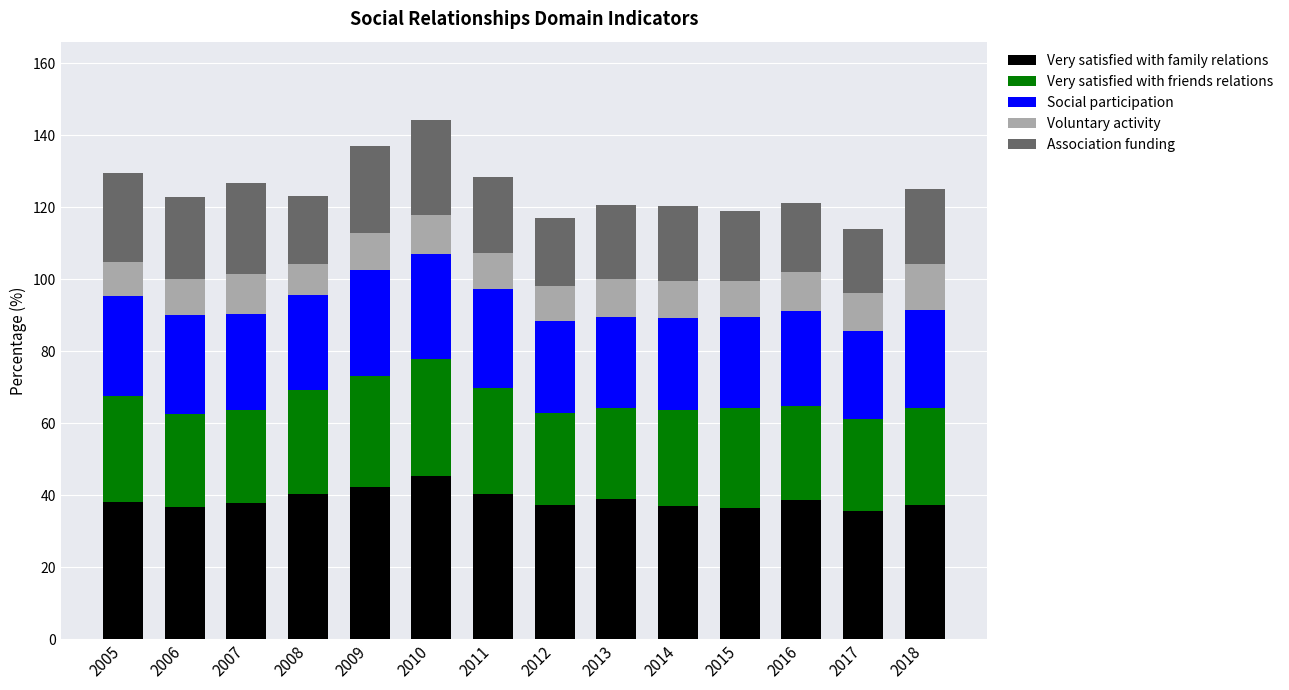

What value does the Very satisfied with family relations series have at 2012?

37.2